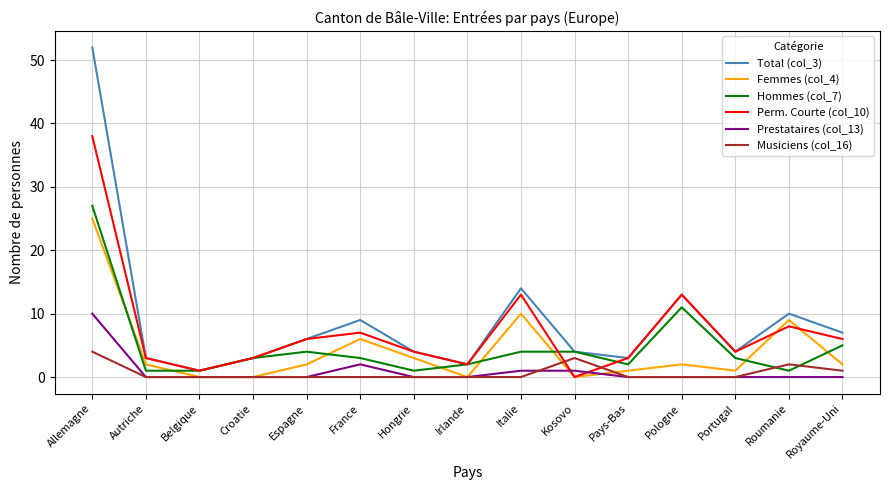

How many lines are shown in the chart?

6